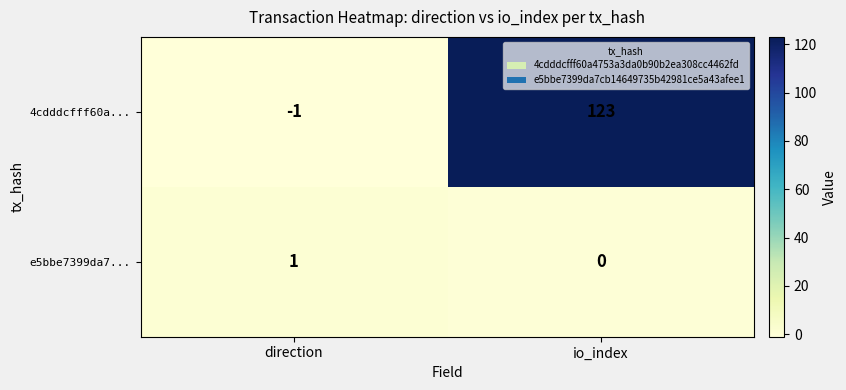

What is the total value across all series at io_index?

123